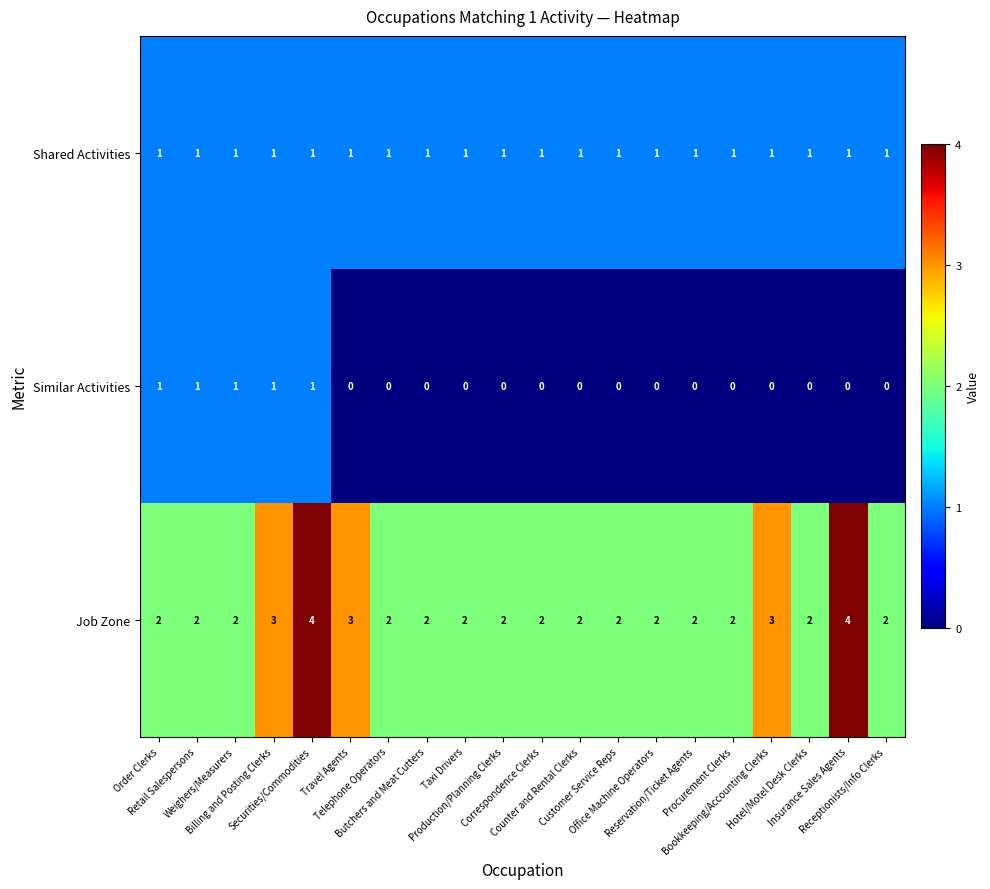

Count the Job Zone values in the range 2 to 3.

18